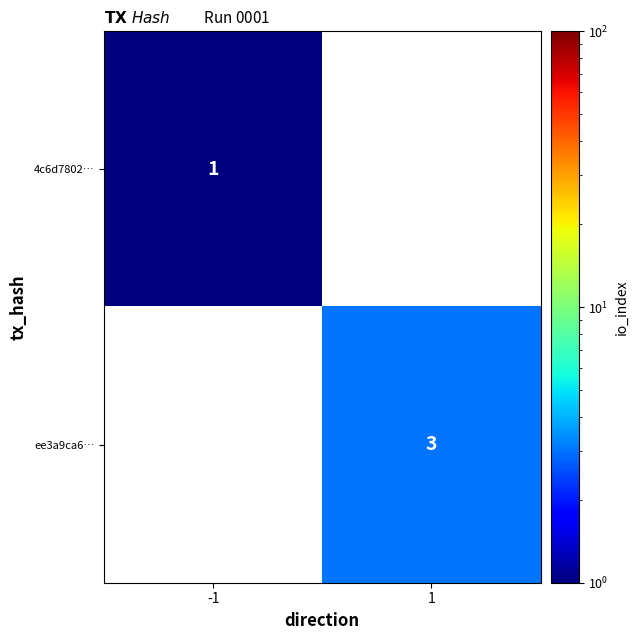

At how many categories does at least one series exceed 2?

1